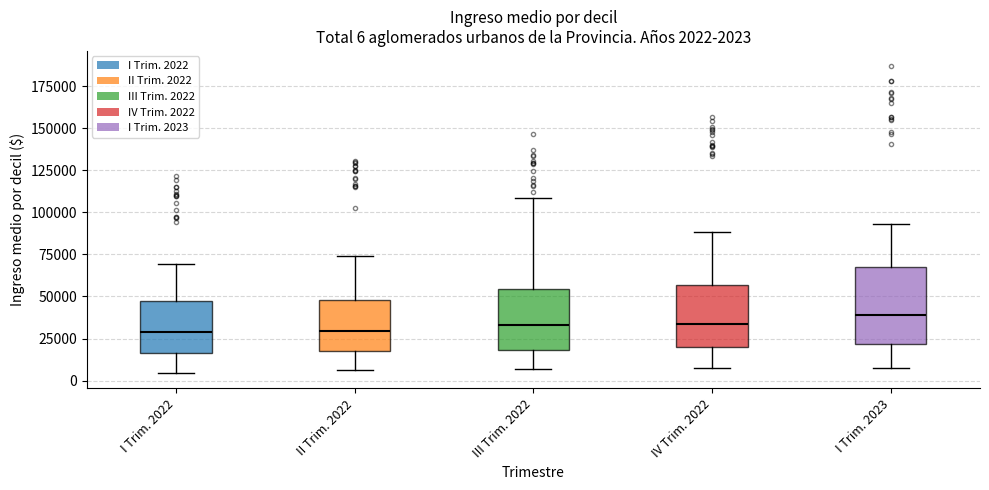

Which box is the tallest, from its lower edge to its upper edge?

I Trim. 2023